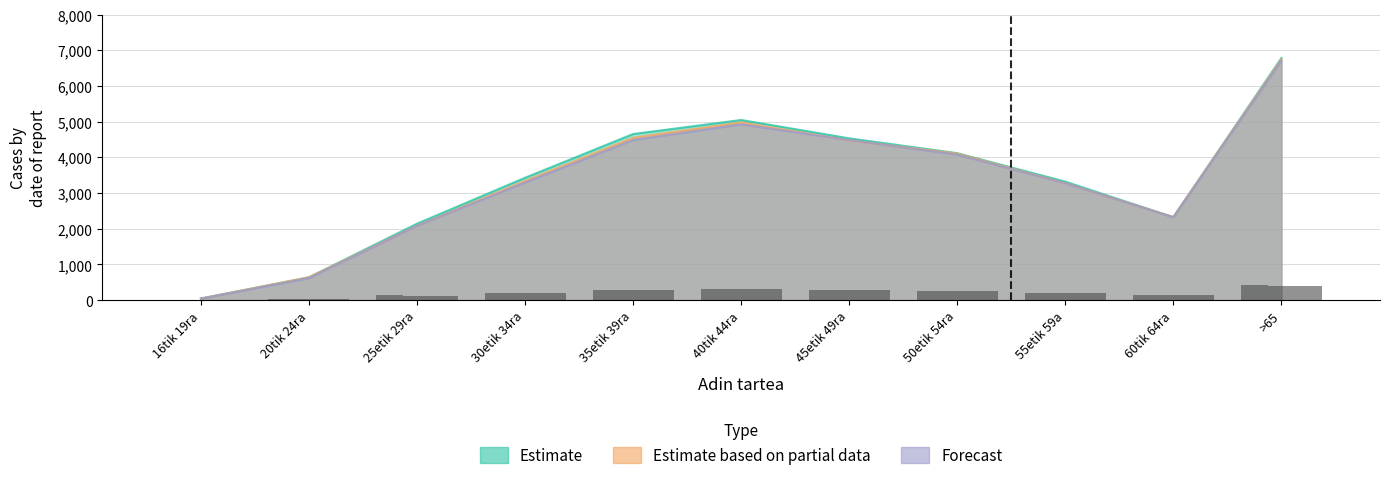

What is the spread (max minus min) of values at 40tik 44ra?

121